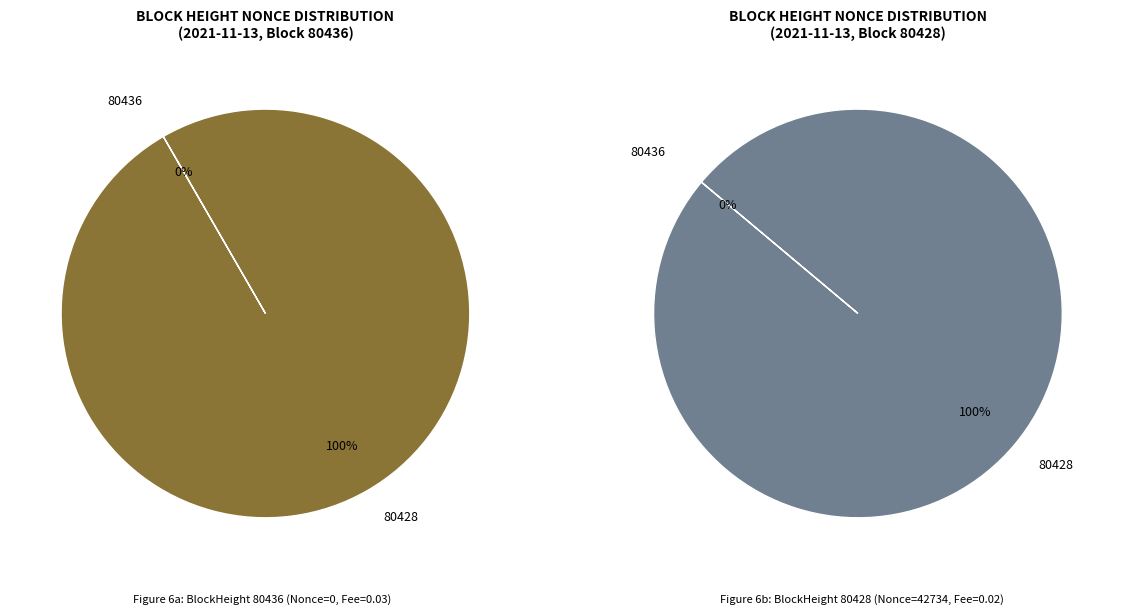

To the nearest percent, what is the difference between the largest and smallest slice percentages?

100%